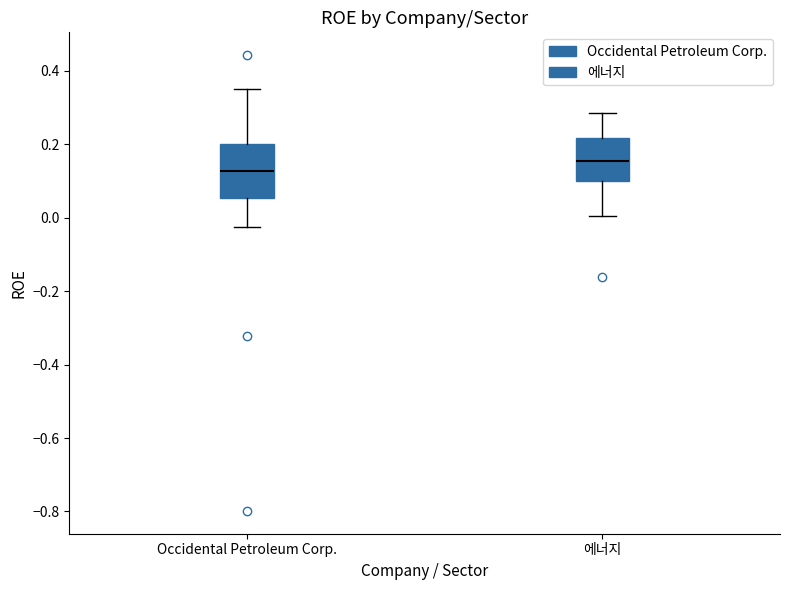

Reading left to right, read every box against the y-axis: the position of its median line, the range the box covers, and the ends of its whiskers. The values are not printed on the chart, so give them approximately, as read against the axis.

Occidental Petroleum Corp.: median 0.12, box 0.06 to 0.20, whiskers -0.02 to 0.36
에너지: median 0.16, box 0.10 to 0.22, whiskers 0.00 to 0.28